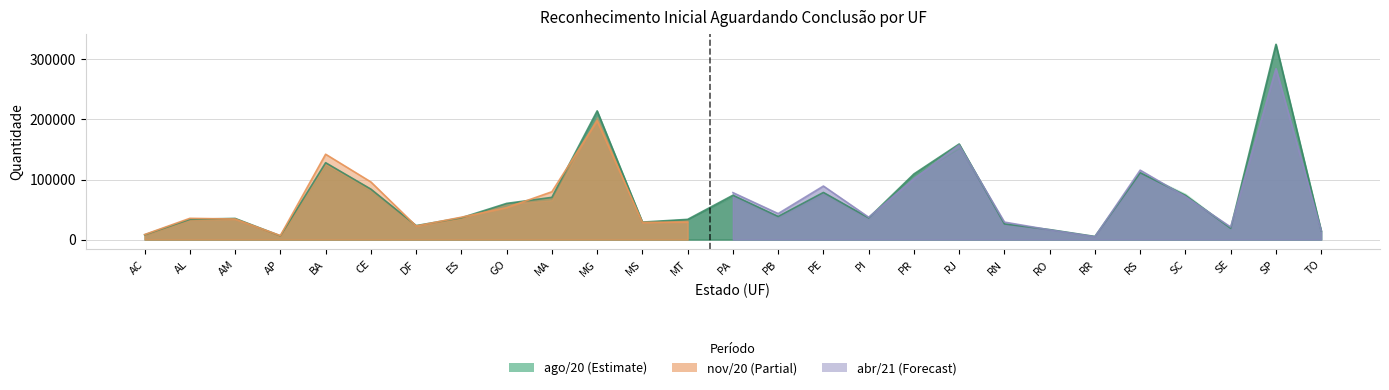

Rank the categories by nov/20 value from lowest to highest.

RR, AP, AC, TO, RO, SE, DF, RN, MS, MT, AL, AM, PI, ES, PB, GO, MA, SC, PA, PE, CE, PR, RS, BA, RJ, MG, SP